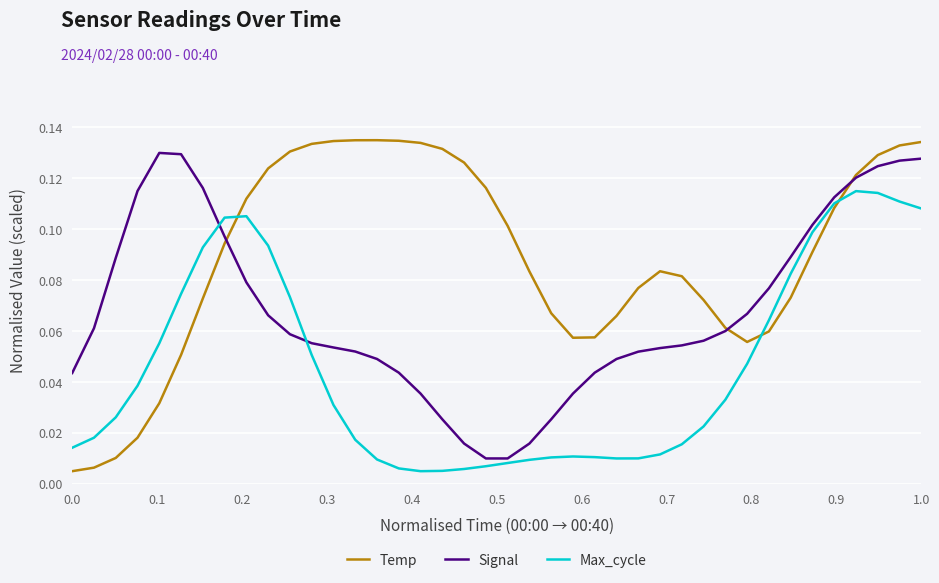

Does the chart display data point markers on the line(s)?

No